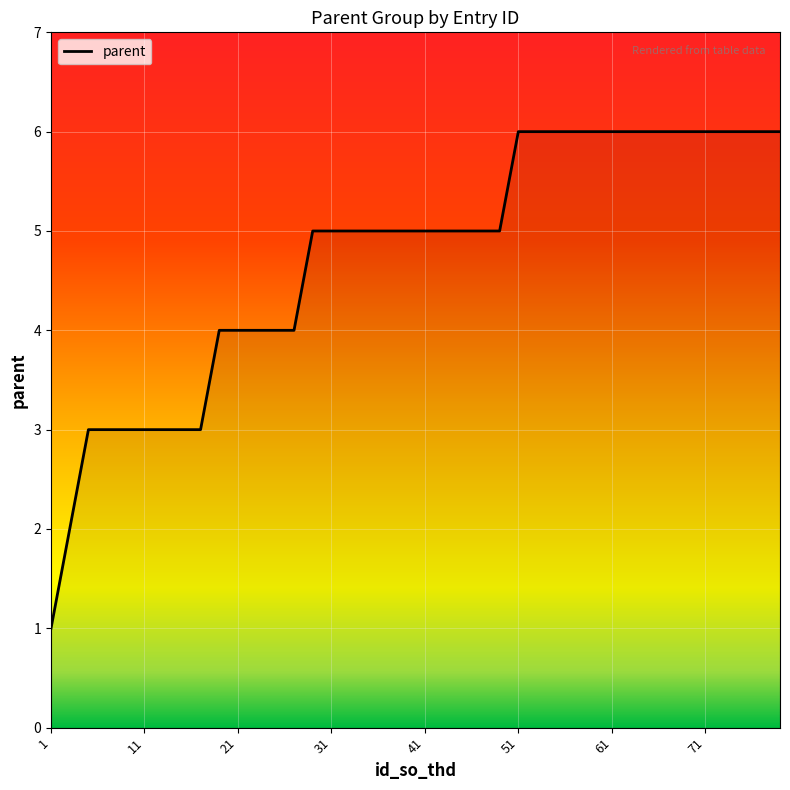

How many values are between 4 and 6?

31